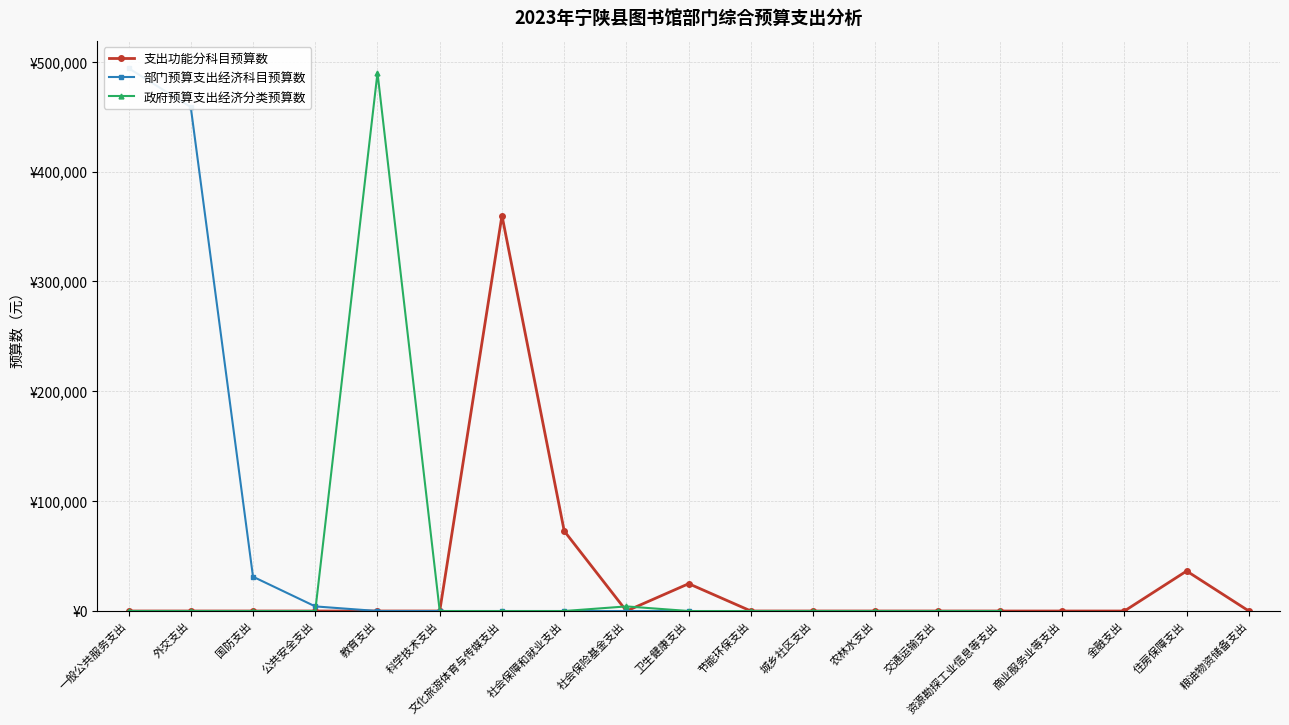

True or false: 政府预算支出经济分类预算数 has a value of 296105.7 at 文化旅游体育与传媒支出.

False